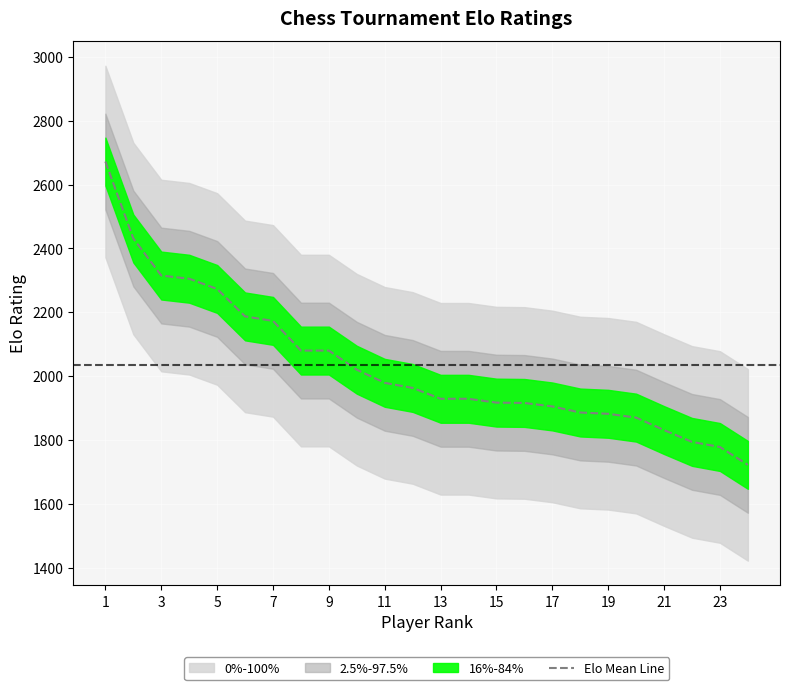

The value of Elo Mean Line at 13 is 1929. True or false?

True